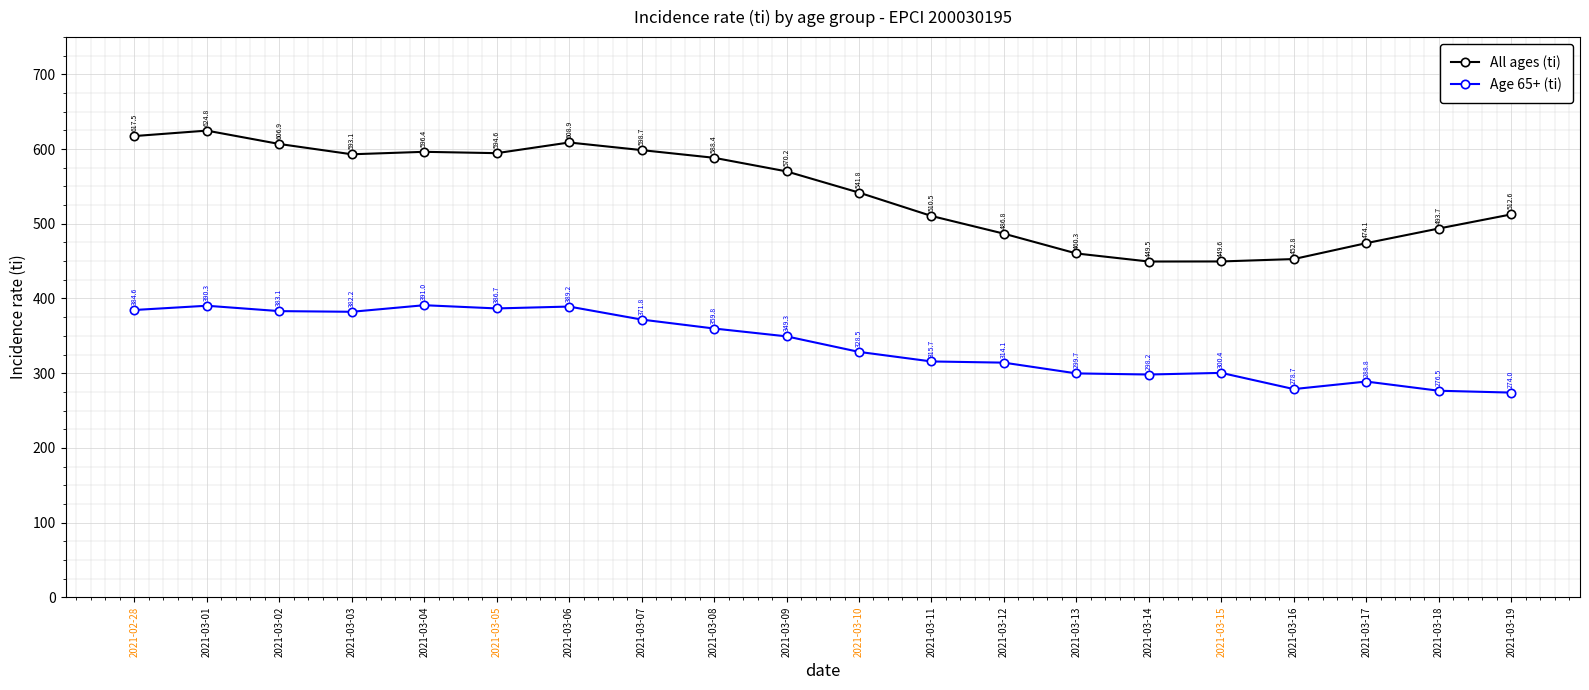

True or false: All ages (ti) has a value of 452.8 at 2021-03-16.

True